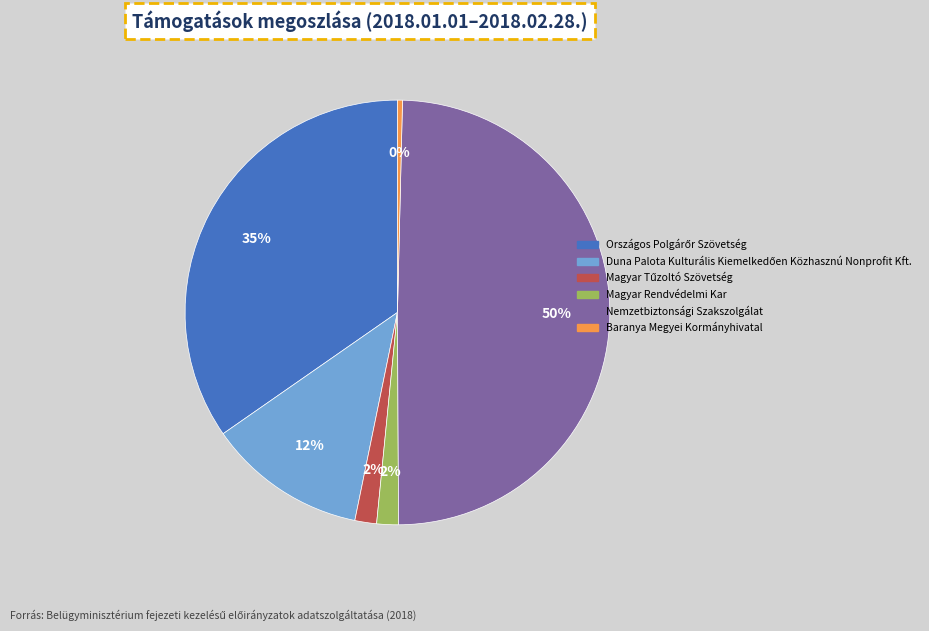

To the nearest percent, what is the average slice percentage?

17%